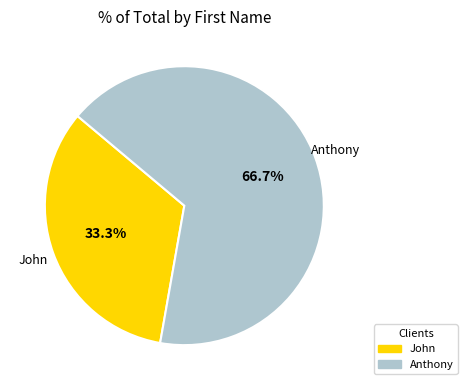

Does Anthony represent more than half of the total?

Yes